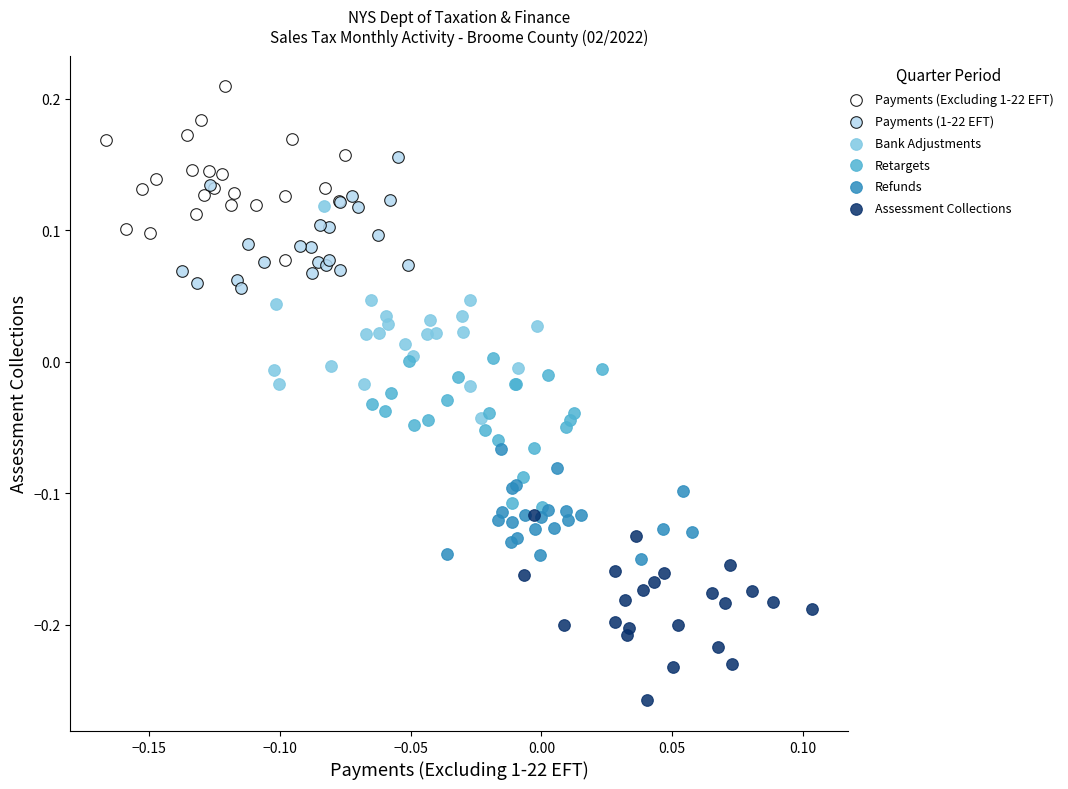

Which series reaches the minimum Y coordinate?

Assessment Collections